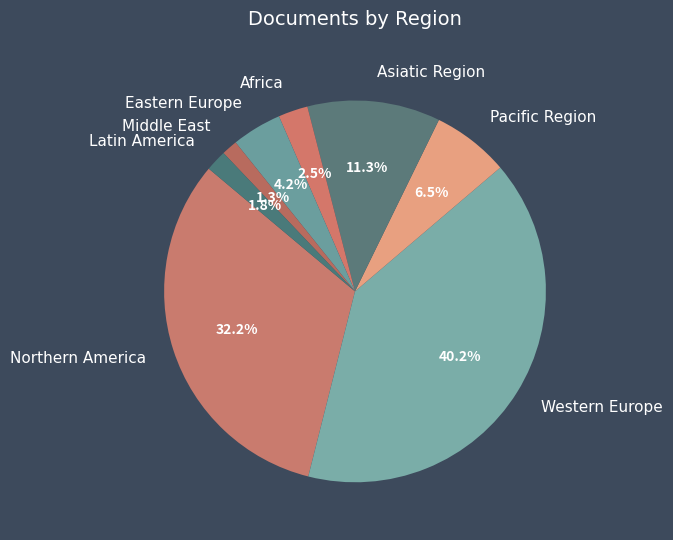

Is there a majority slice in this chart?

No